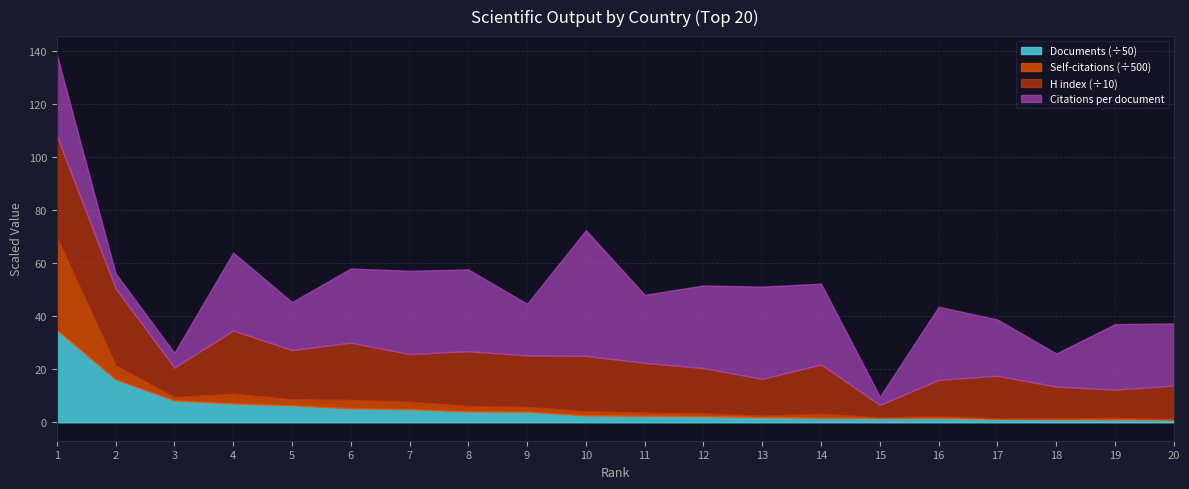

The value of Documents (÷50) at 2 is 6.0. True or false?

False